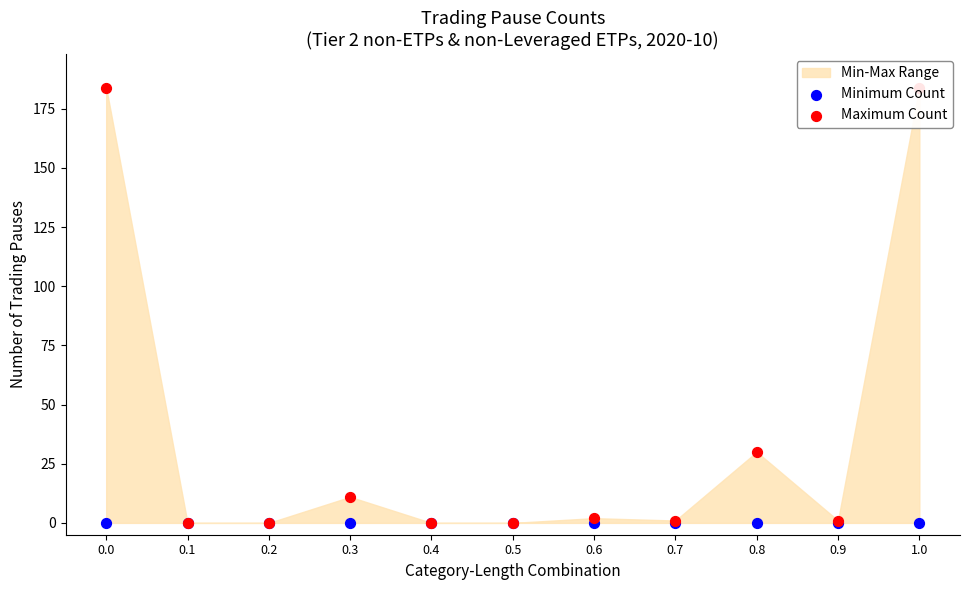

Which series has the widest spread of Y values?

Maximum Count